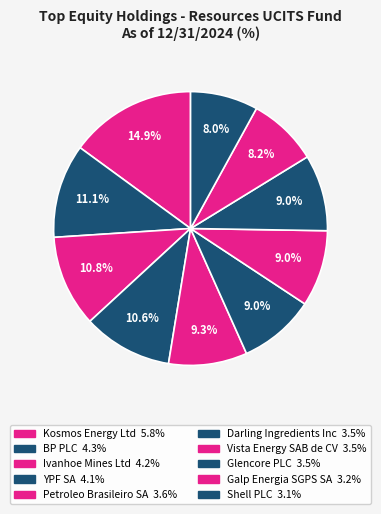

How many slices are in this pie chart?

10